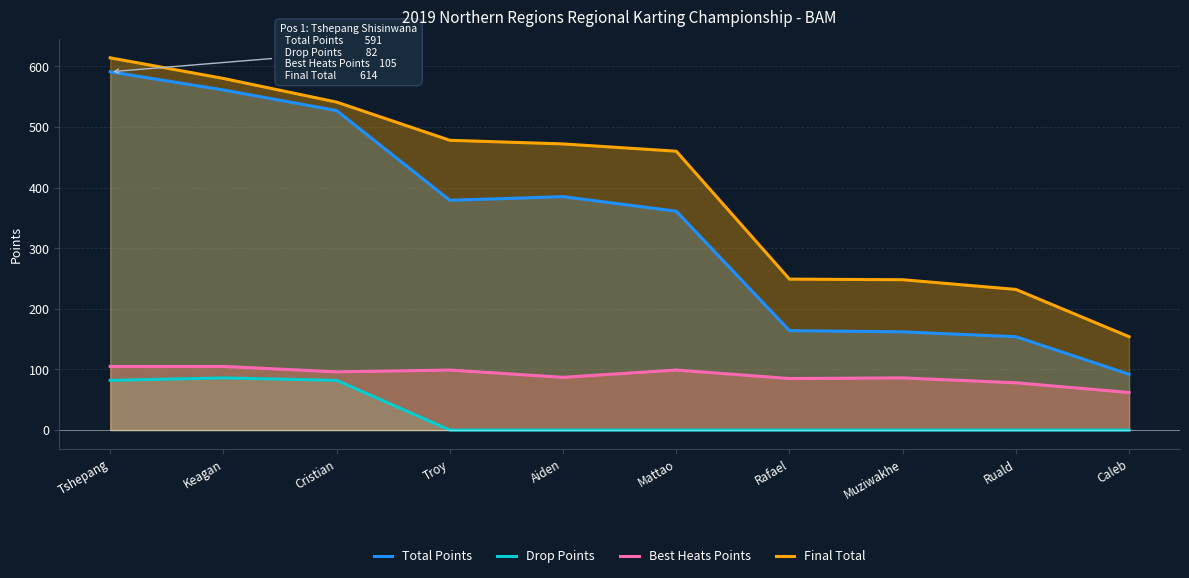

Reading left to right, what are all the values shown in this chart?

Total Points: 591	561	527	379	385	361	164	162	154	92
Drop Points: 82	86	82	0	0	0	0	0	0	0
Best Heats Points: 105	105	96	99	87	99	85	86	78	62
Final Total: 614	580	541	478	472	460	249	248	232	154